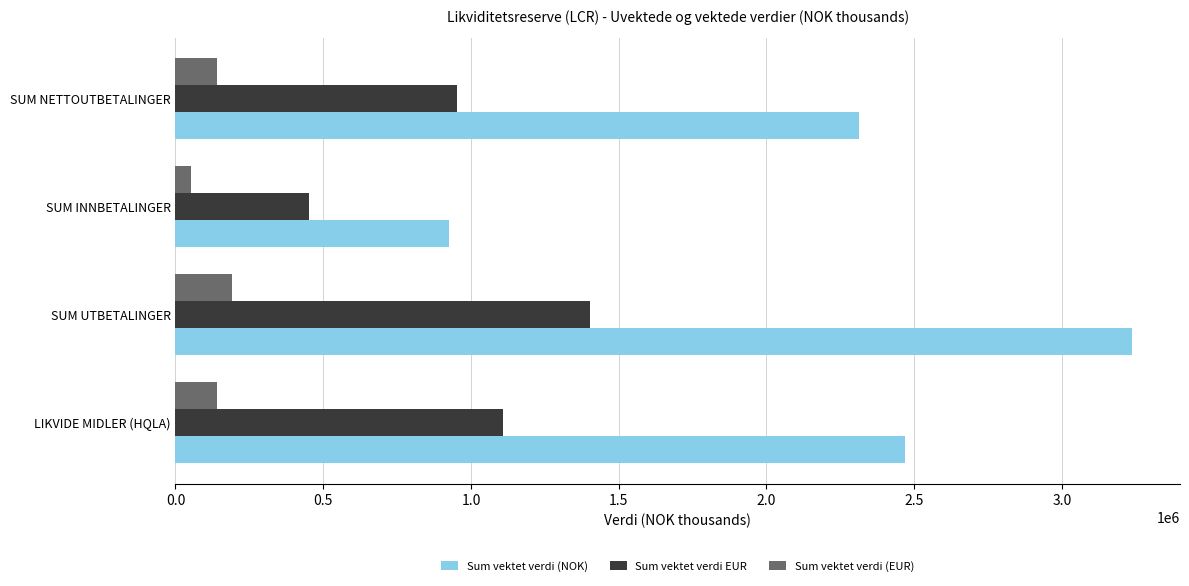

What are all the series names shown in the legend?

Sum vektet verdi (NOK), Sum vektet verdi EUR, Sum vektet verdi (EUR)